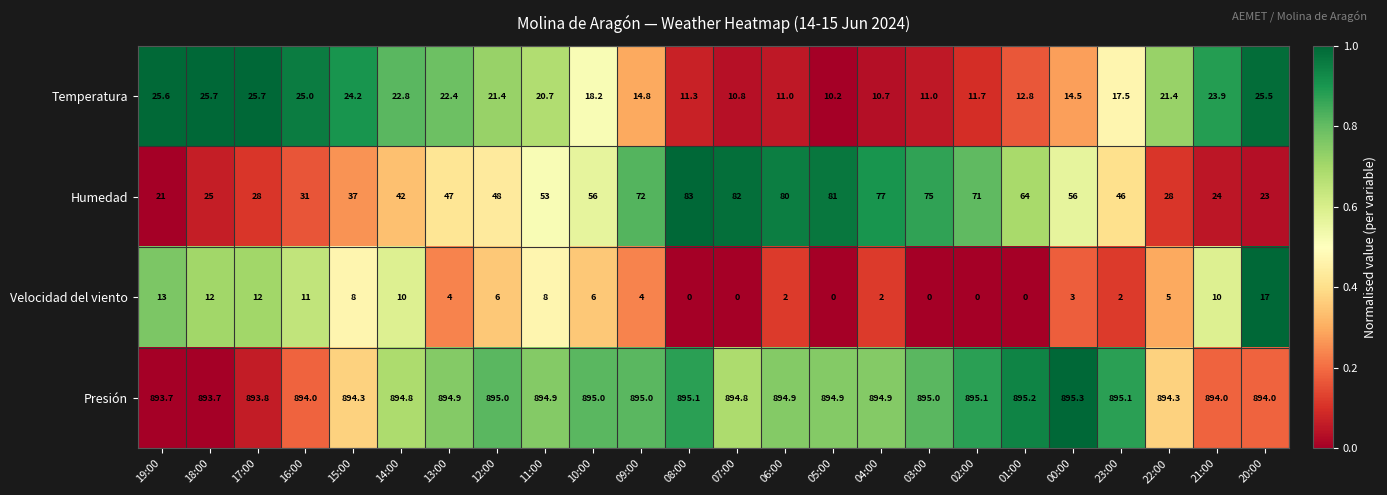

Which series has the largest total across all categories?

Presión